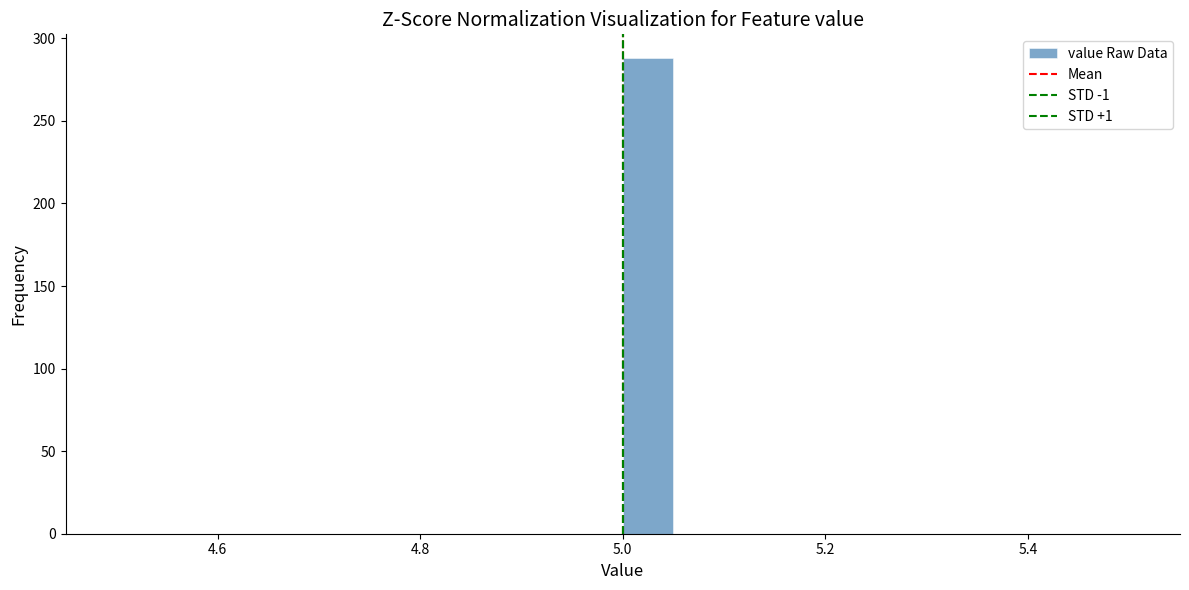

Around what value on the x-axis is the tallest bar? Give the approximate position of its centre, as read against the axis.

5.02